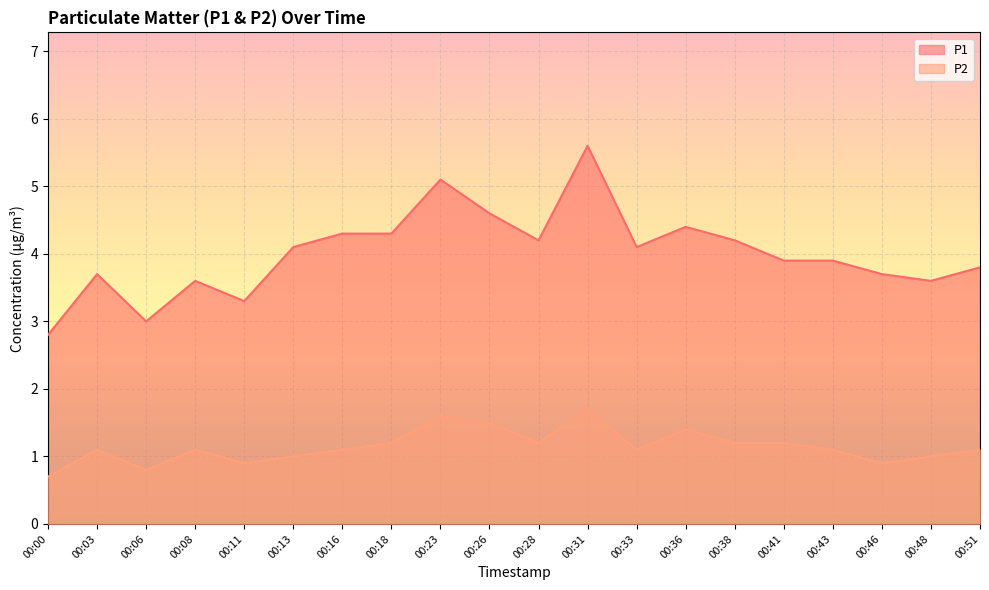

Where does the P2 series first go above 1?

00:03